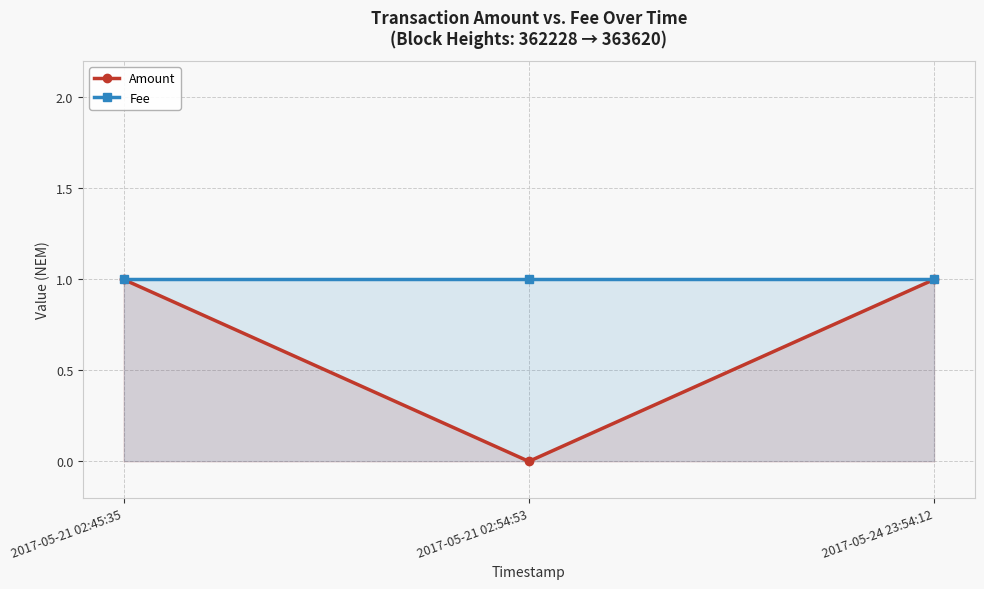

Count the number of categories in the chart.

3